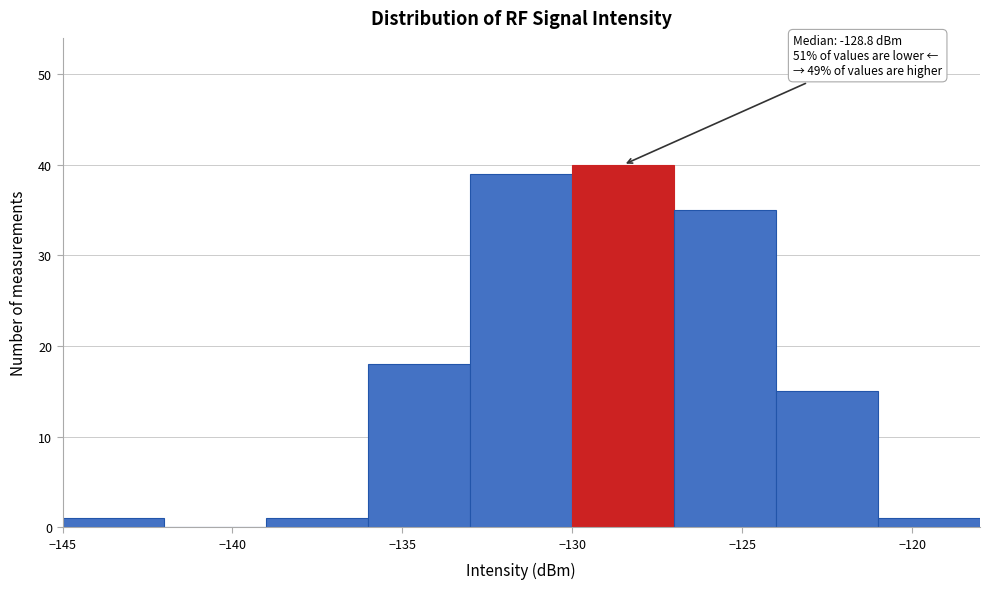

Over which range of the x-axis is the bar tallest?

-130 to -127